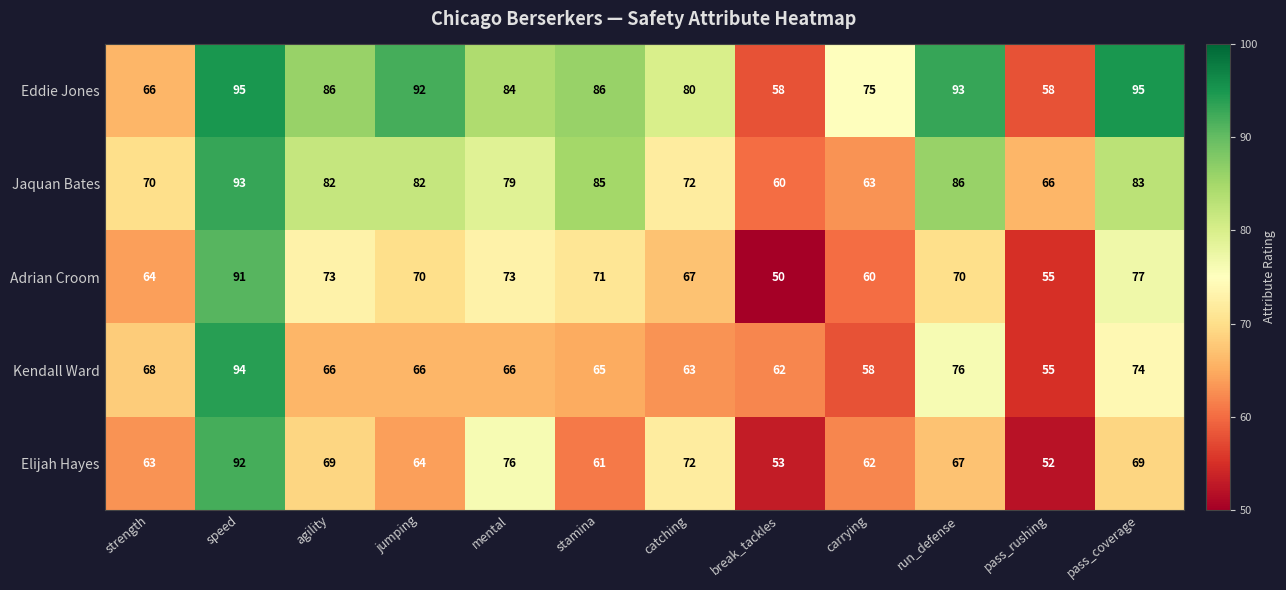

At agility, list the series in order from smallest to largest.

Kendall Ward, Elijah Hayes, Adrian Croom, Jaquan Bates, Eddie Jones